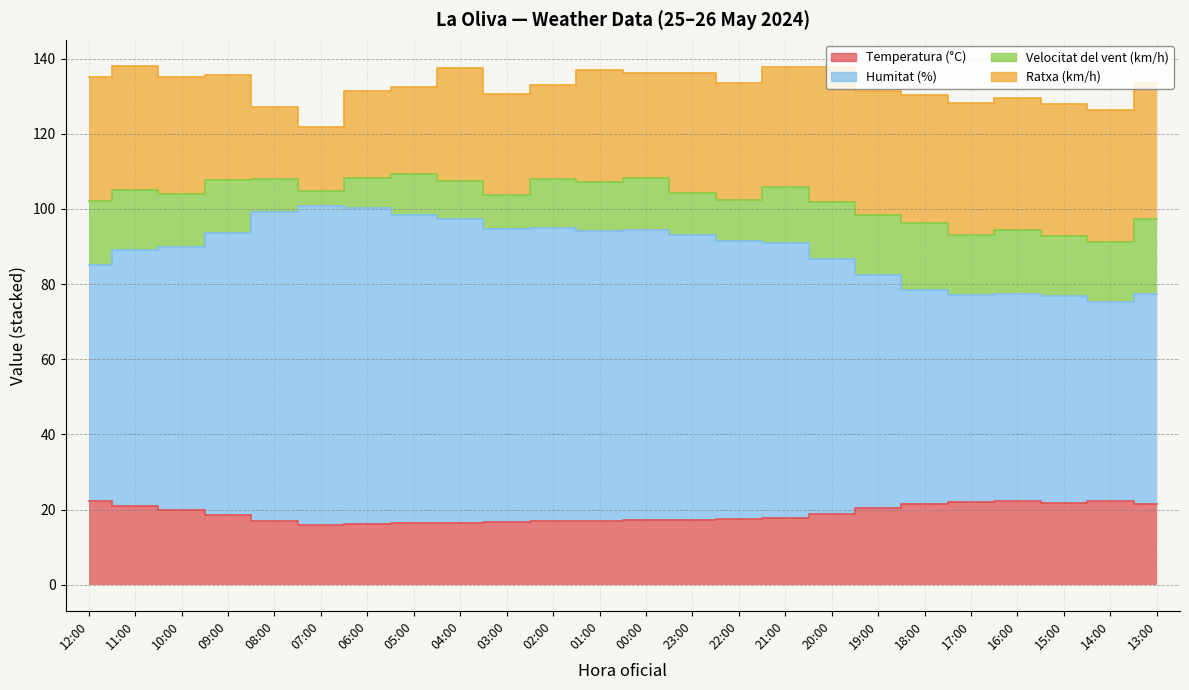

At which label is Humitat (%) closest to 88?

11:00